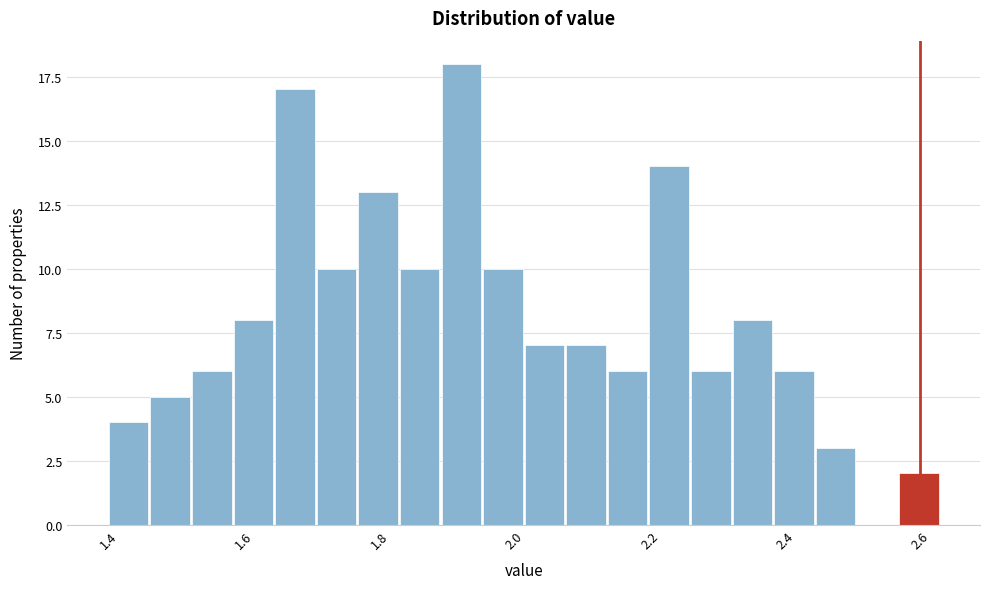

Read against the x-axis, roughly where is the centre of the tallest bar?

1.92